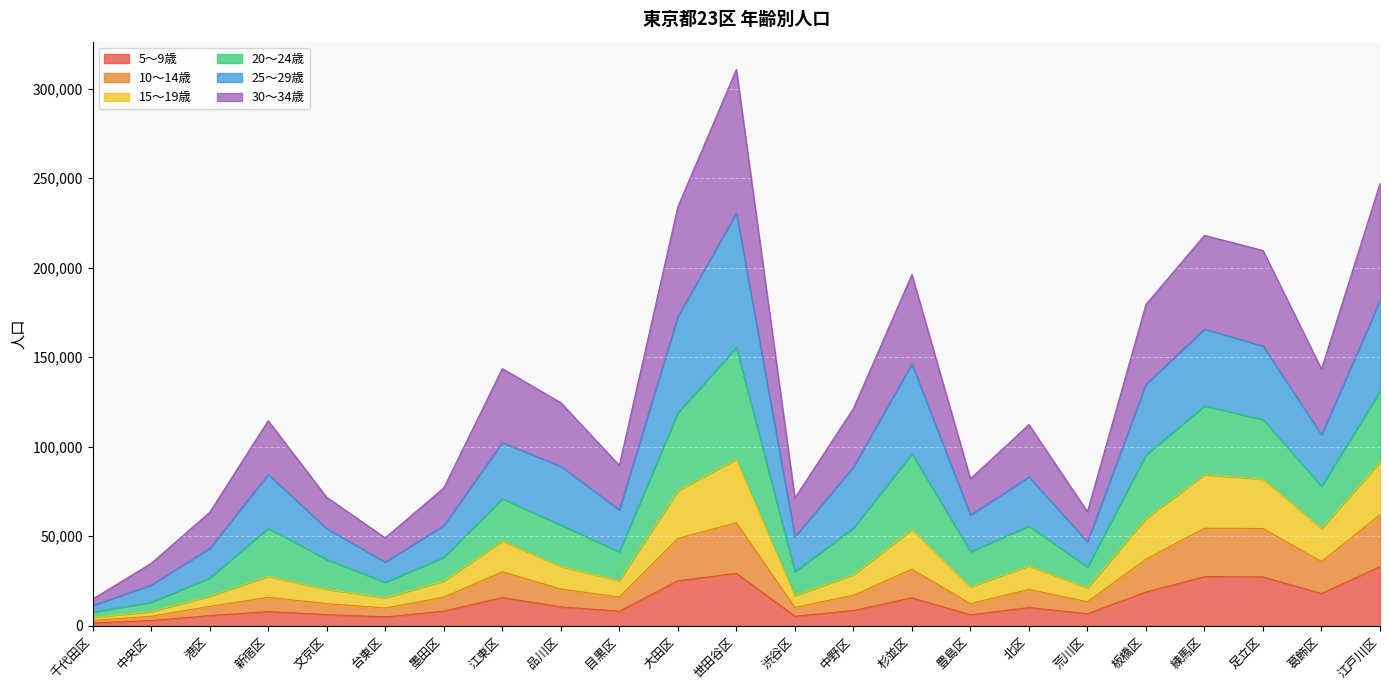

At which category is the sum across all series the highest?

世田谷区